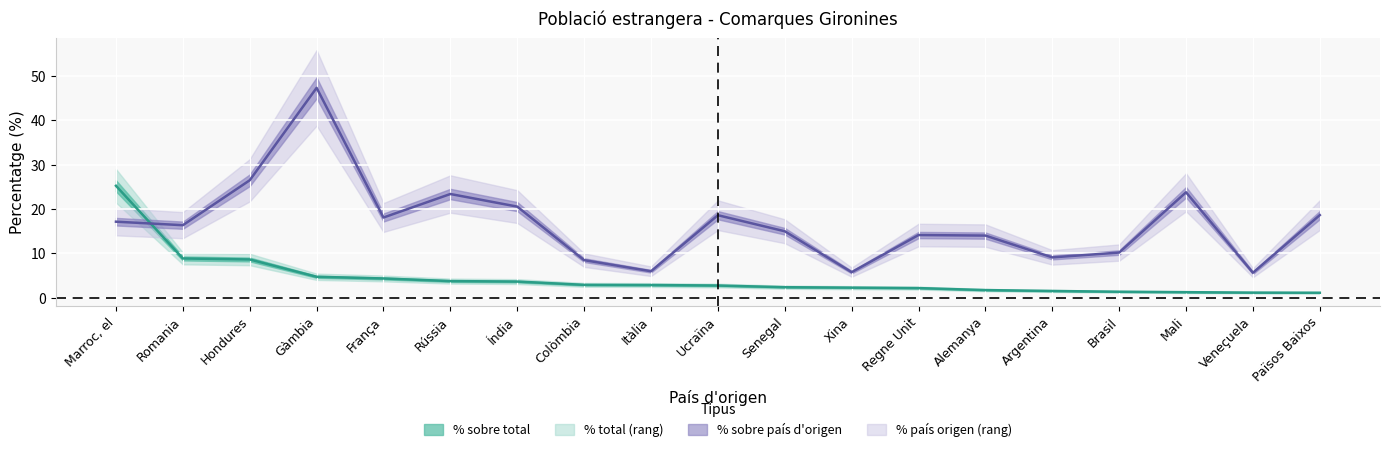

At which label is % sobre país d'origen closest to 26?

Hondures